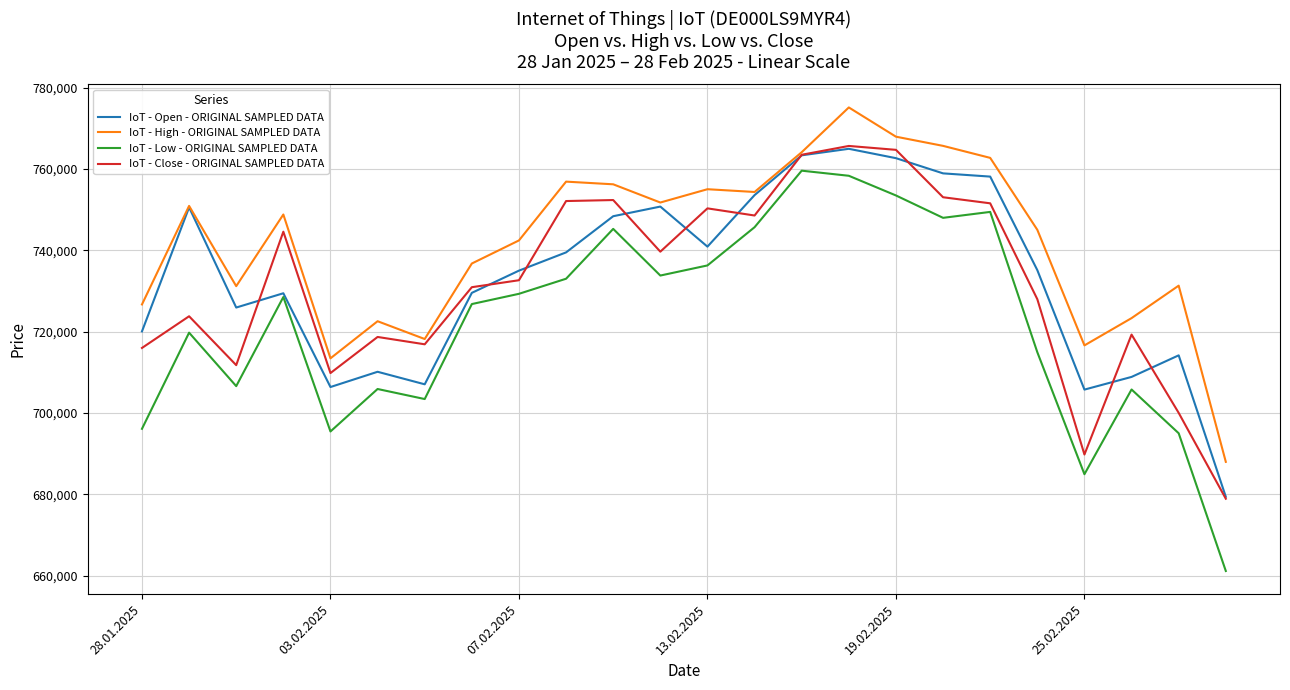

What is the greatest value displayed?

775176